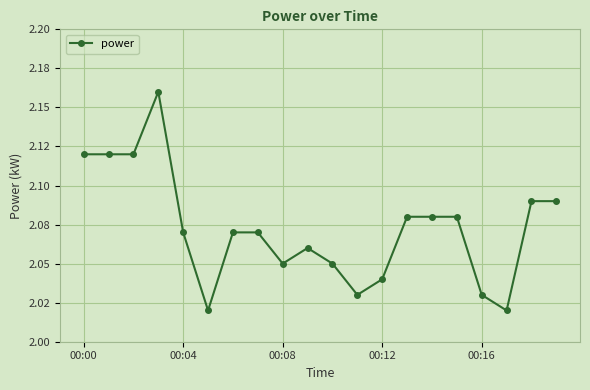

Does the chart have visible grid lines?

Yes